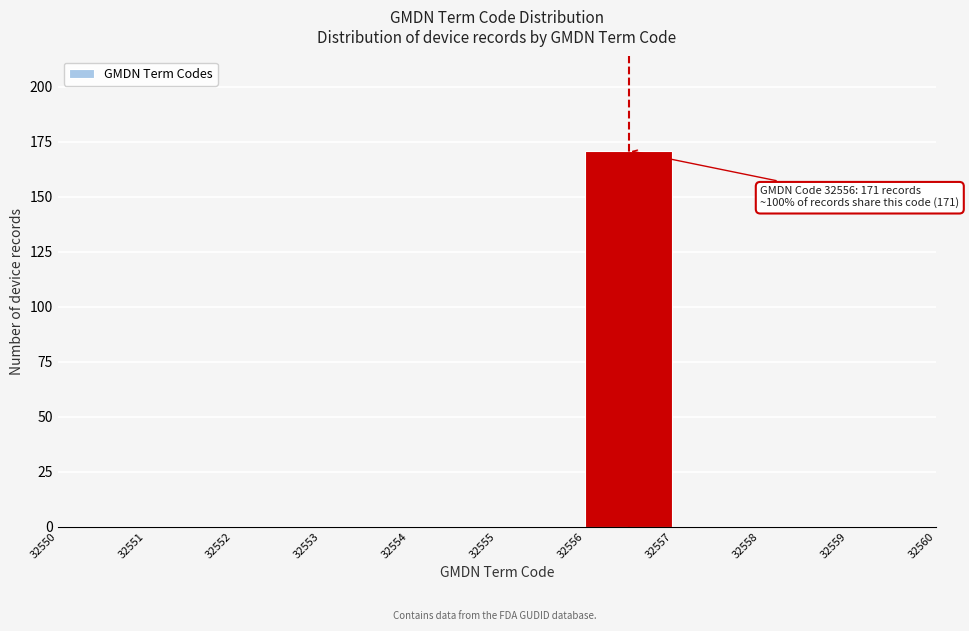

Over which range of the x-axis is the bar tallest?

32556 to 32557